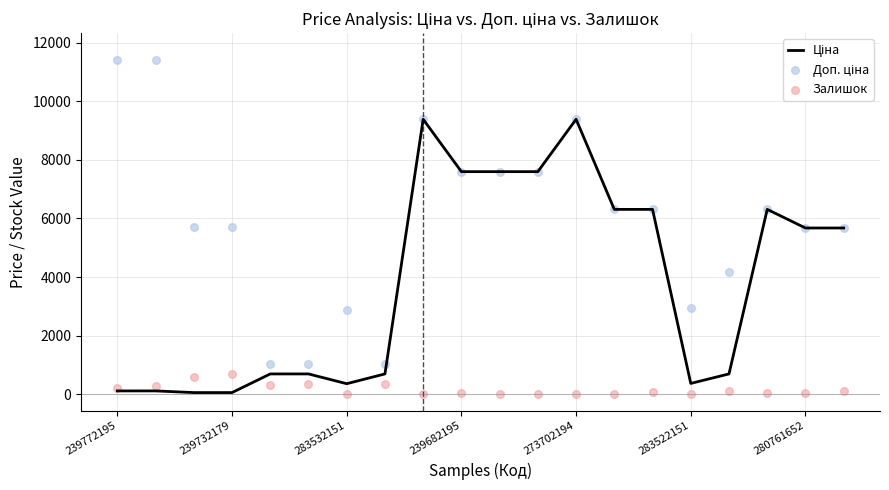

Which series has the largest Y range (max minus min)?

Доп. ціна